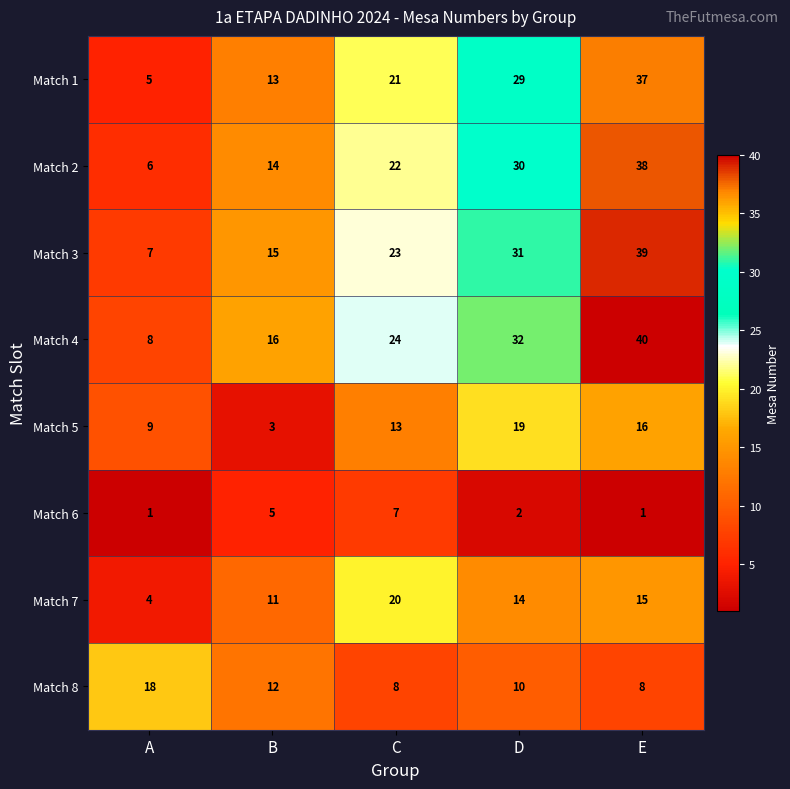

Rank the series at C from lowest to highest value.

Match 6, Match 8, Match 5, Match 7, Match 1, Match 2, Match 3, Match 4